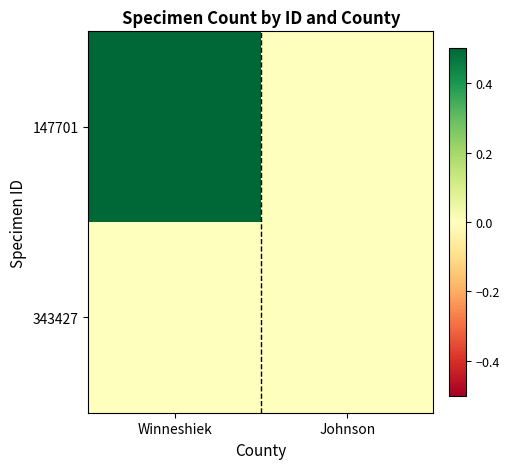

Reading left to right, list all the values displayed in this chart.

147701: Winneshiek=1	Johnson=0
343427: Winneshiek=0	Johnson=0